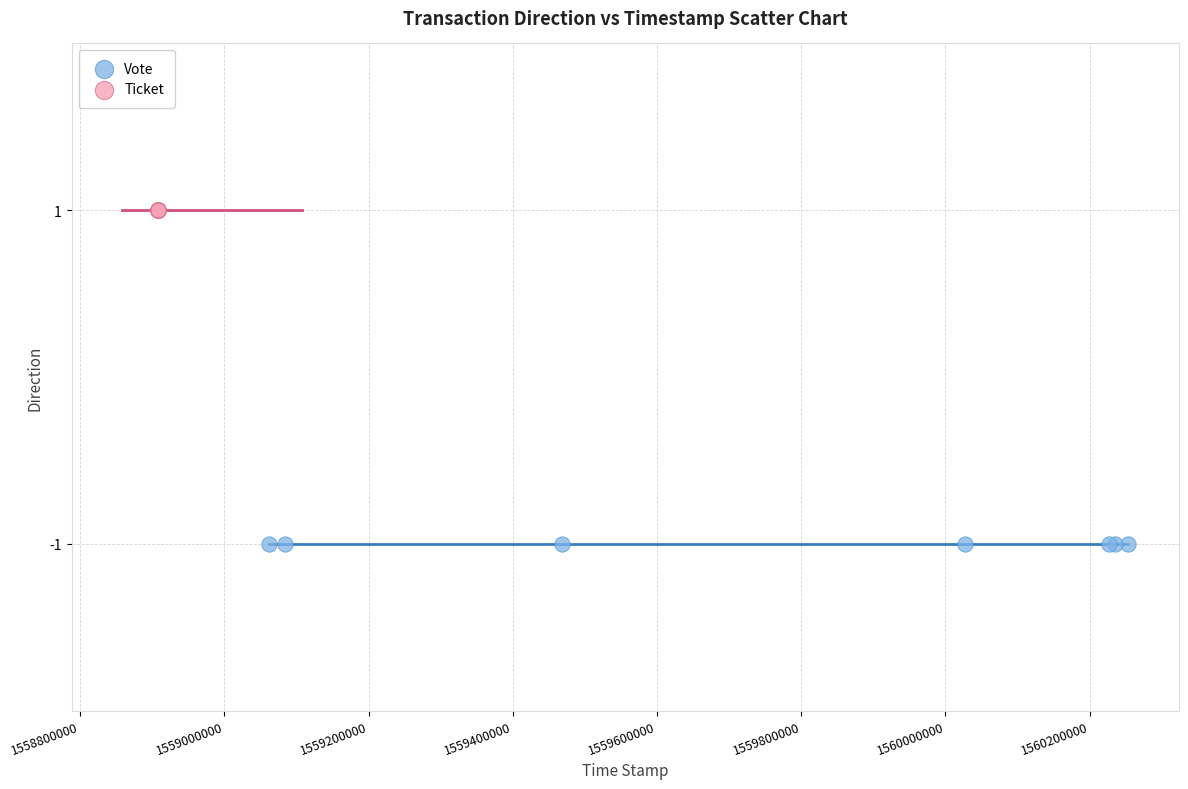

Which series contains the lowest Y value?

Vote